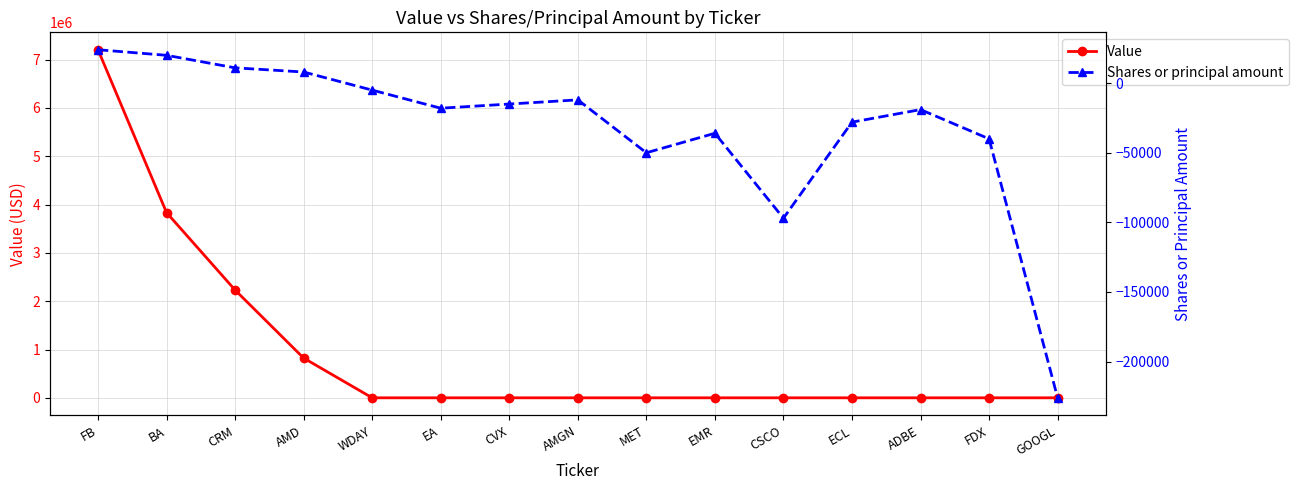

Which category has the lowest value in the Value series?

WDAY